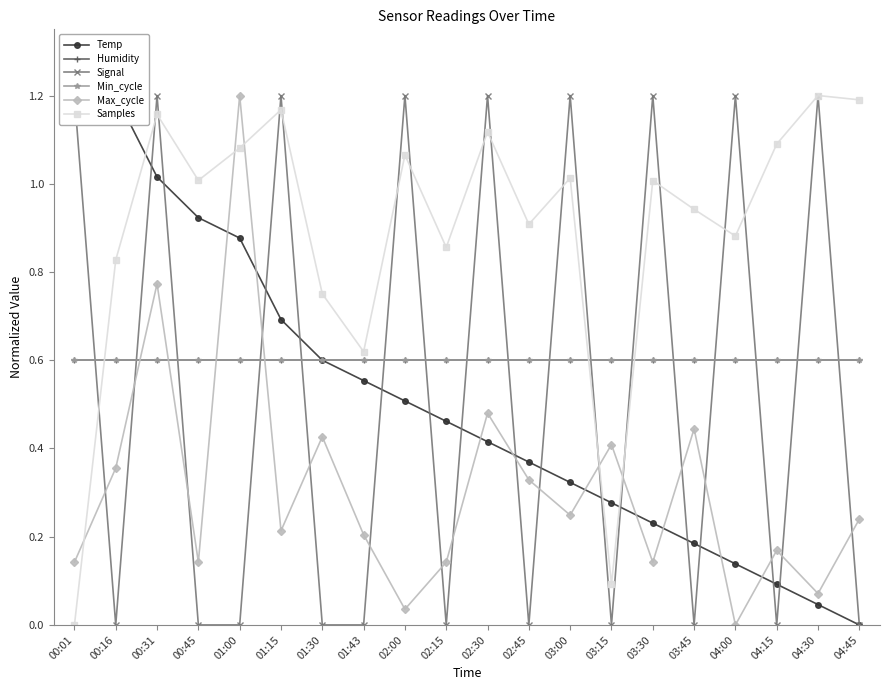

List the series in order of their peak value, highest first.

Temp, Signal, Max_cycle, Samples, Humidity, Min_cycle